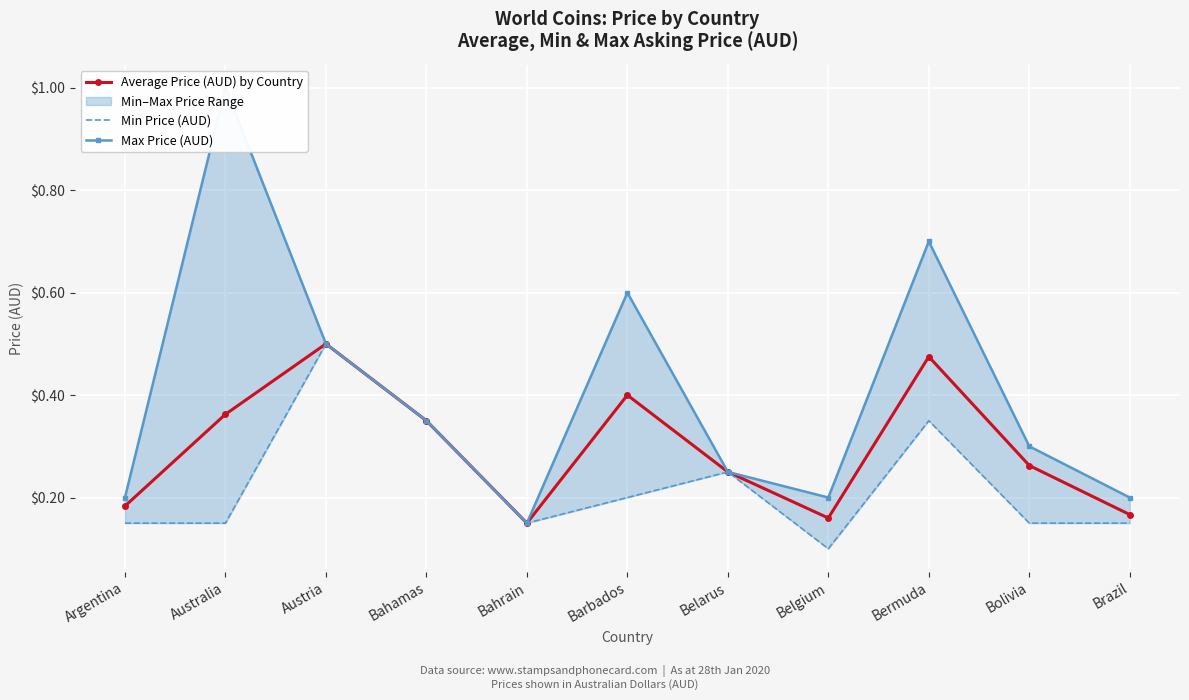

List the series in order of their peak value, lowest first.

Average Price (AUD) by Country, Min Price (AUD), Max Price (AUD)